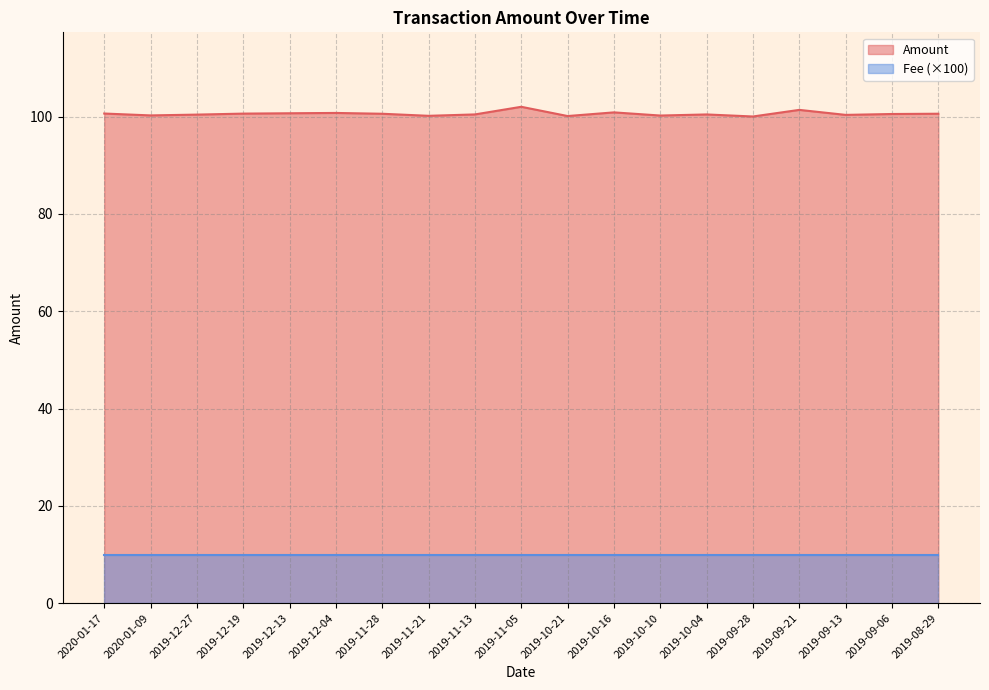

What is the average value?

100.6